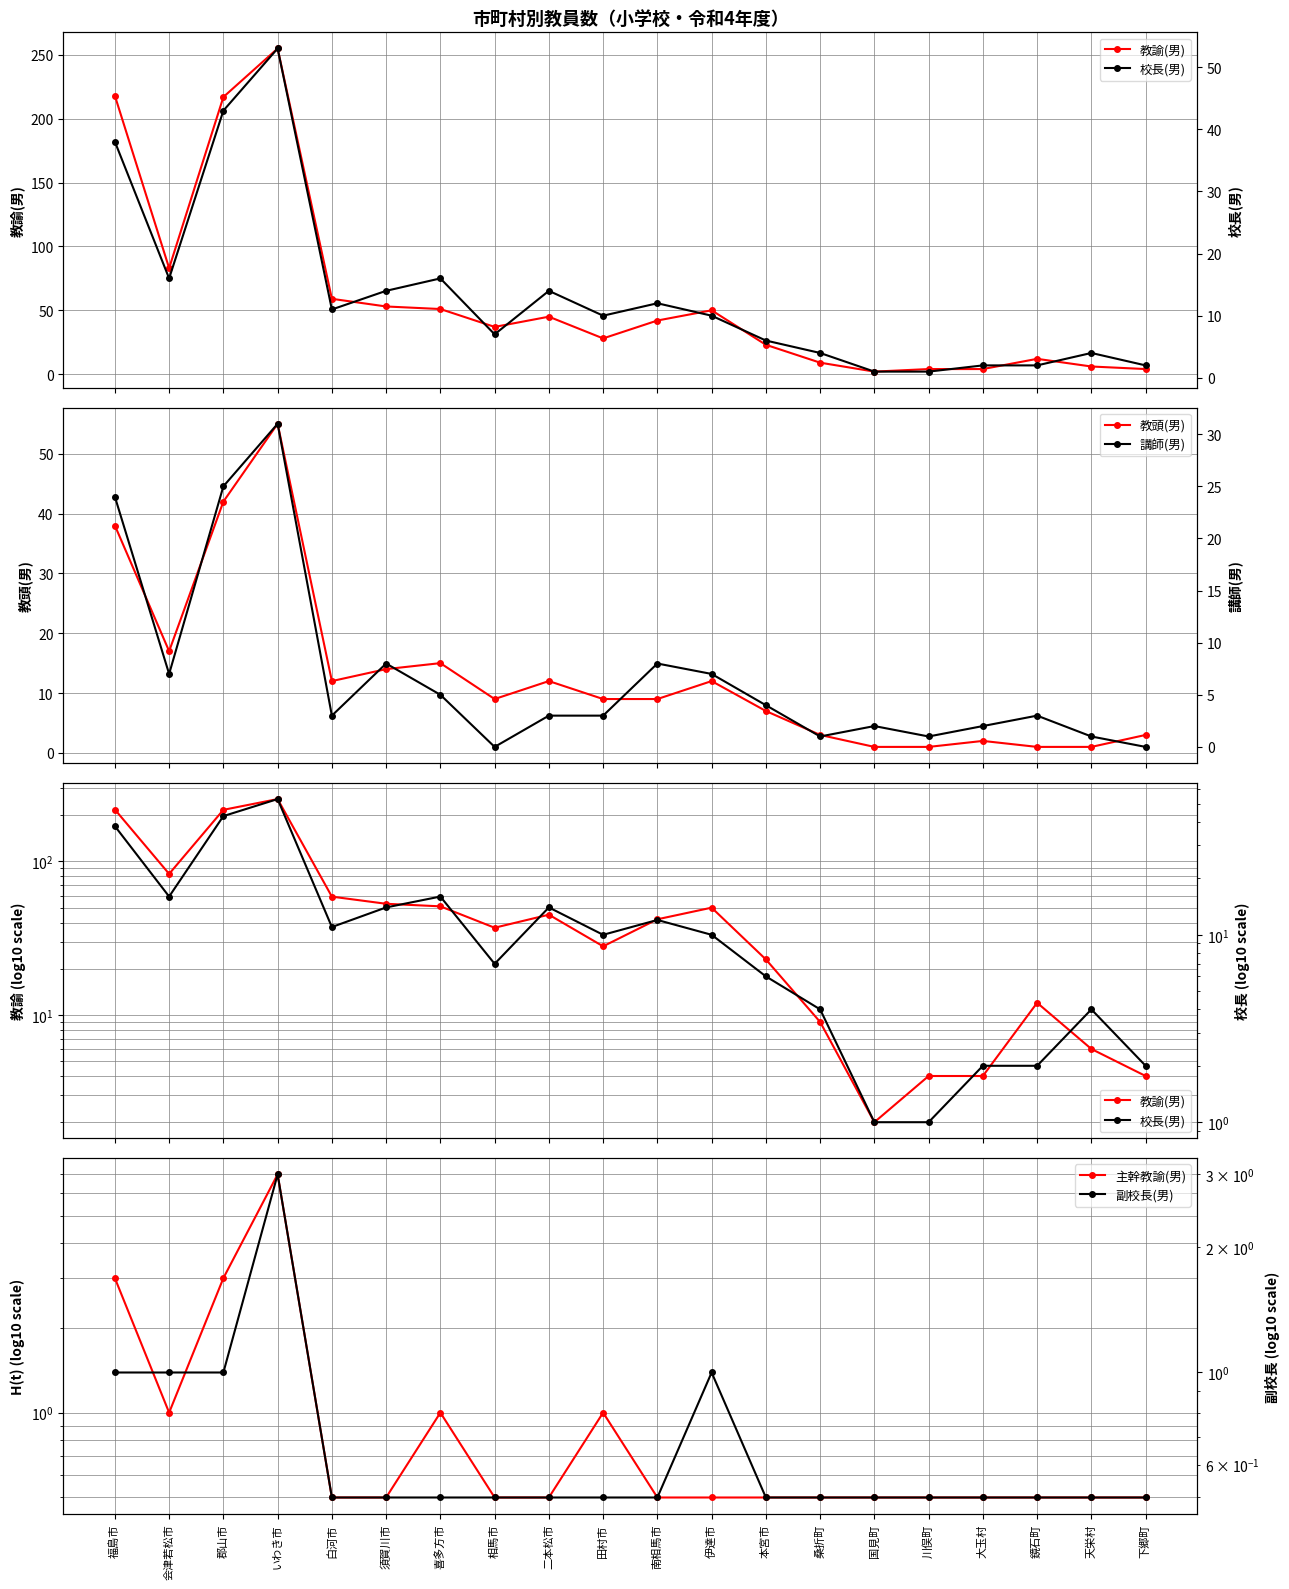

What is the label of the 13th point from the right?

相馬市